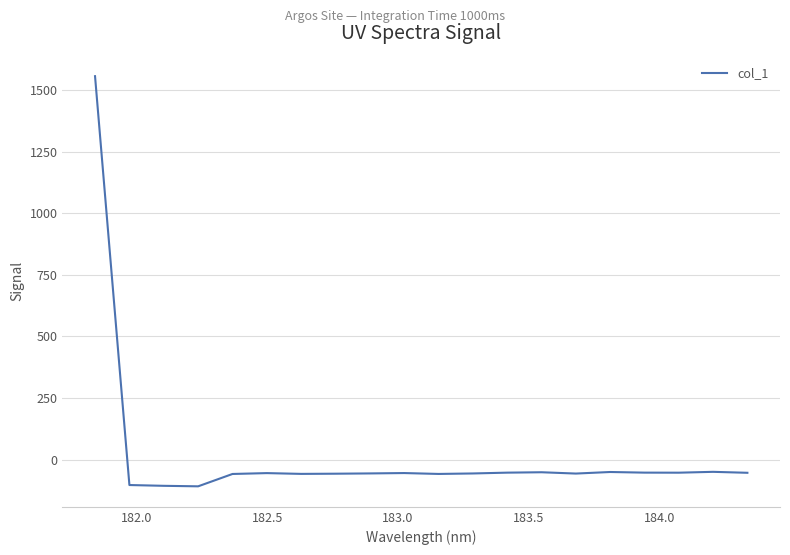

What is the sum of all values?

360.5